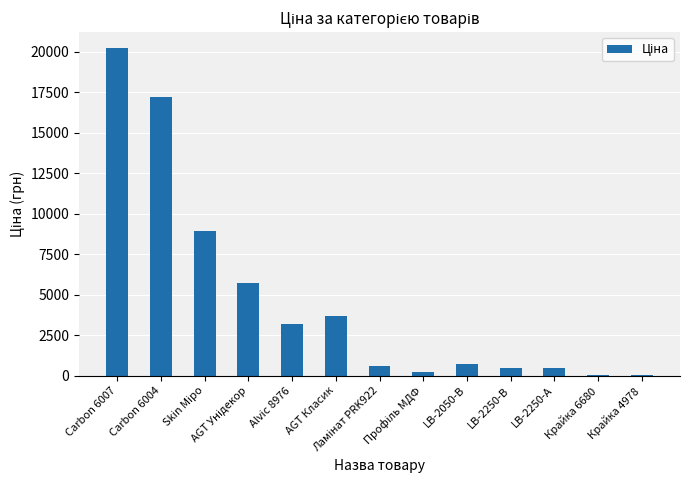

What is the maximum value shown in the chart?

20186.0